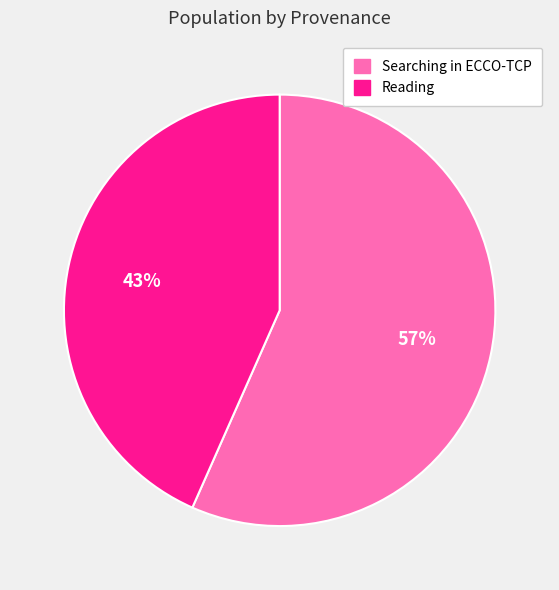

Approximately how many times larger is the value at Searching in ECCO-TCP compared to Reading?

1.3